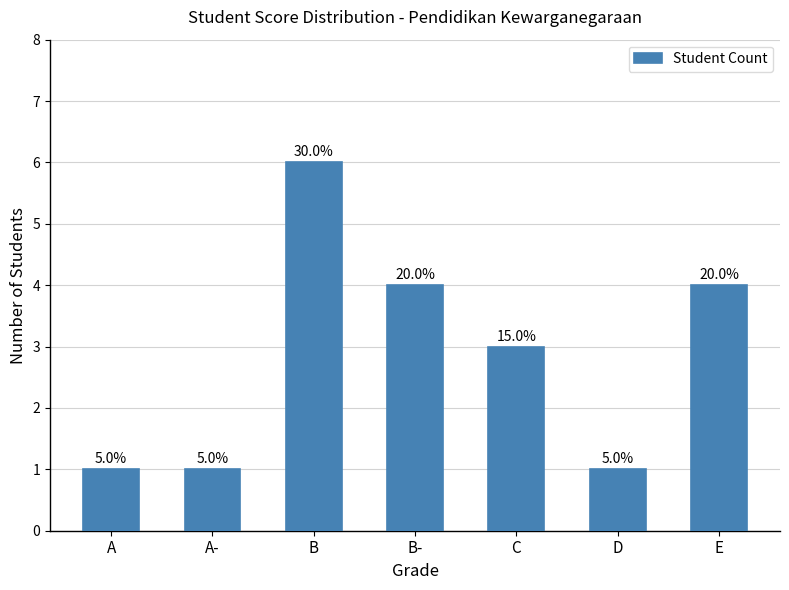

Is it true that the value at B- is 6?

False